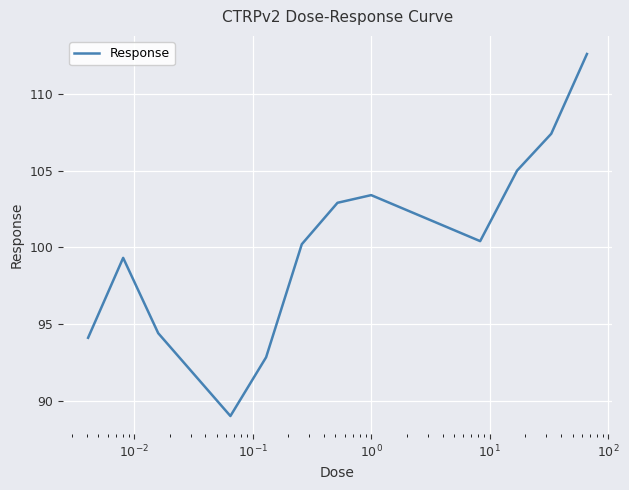

How many values are below 100?

5